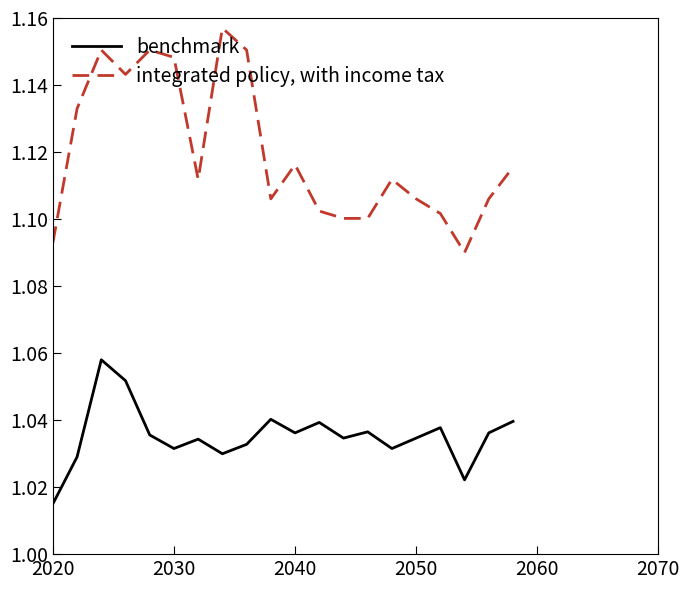

Which series has the largest total across all categories?

integrated policy, with income tax